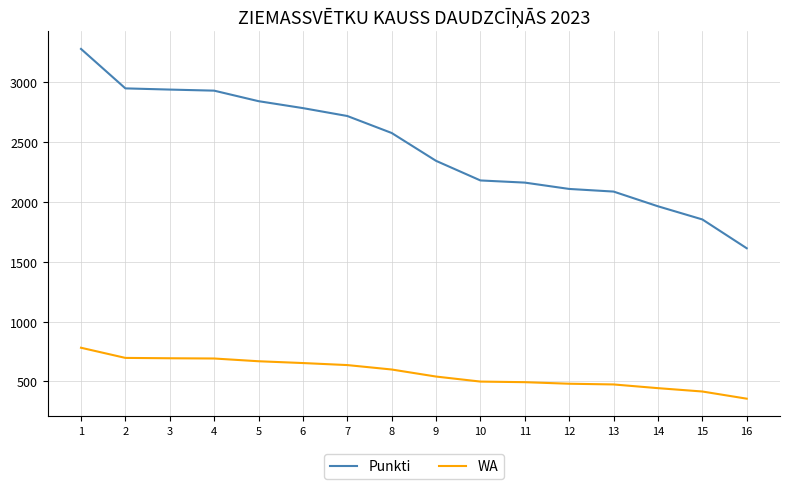

True or false: Punkti and WA intersect in this chart.

False